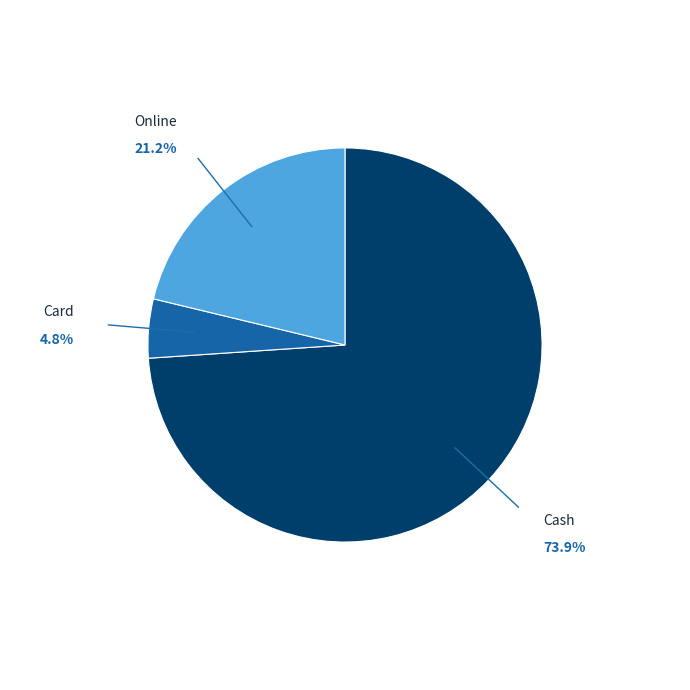

Does any single category account for the majority?

Yes